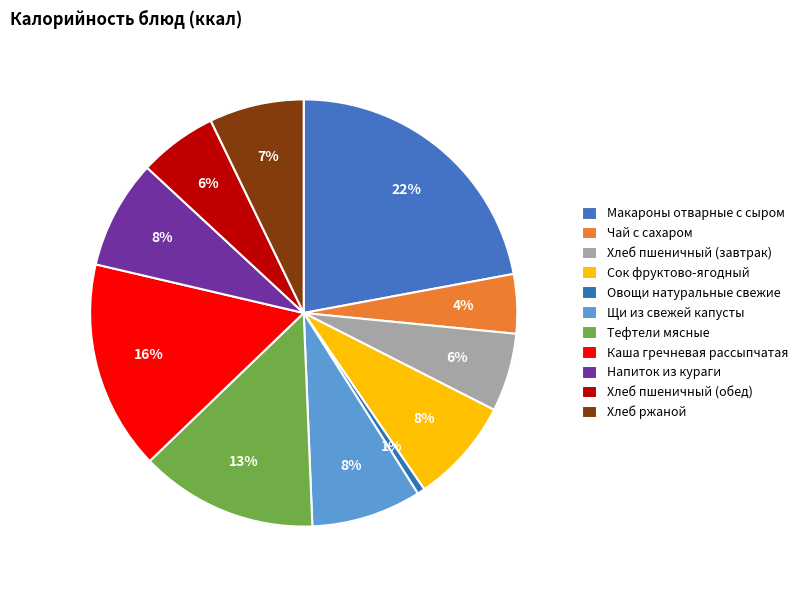

Which category has the biggest portion of the pie?

Макароны отварные с сыром